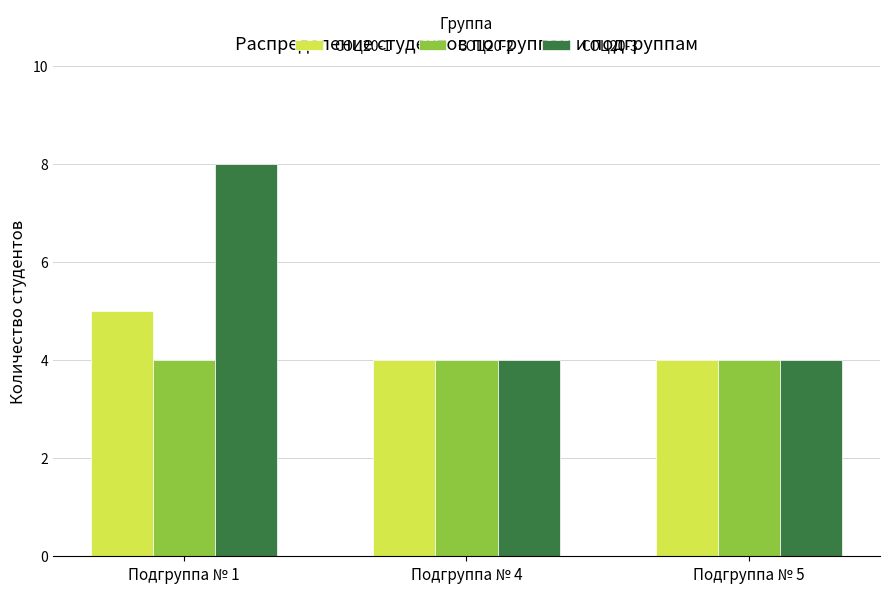

True or false: СОЦ20-3 has a value of 12 at Подгруппа № 1.

False